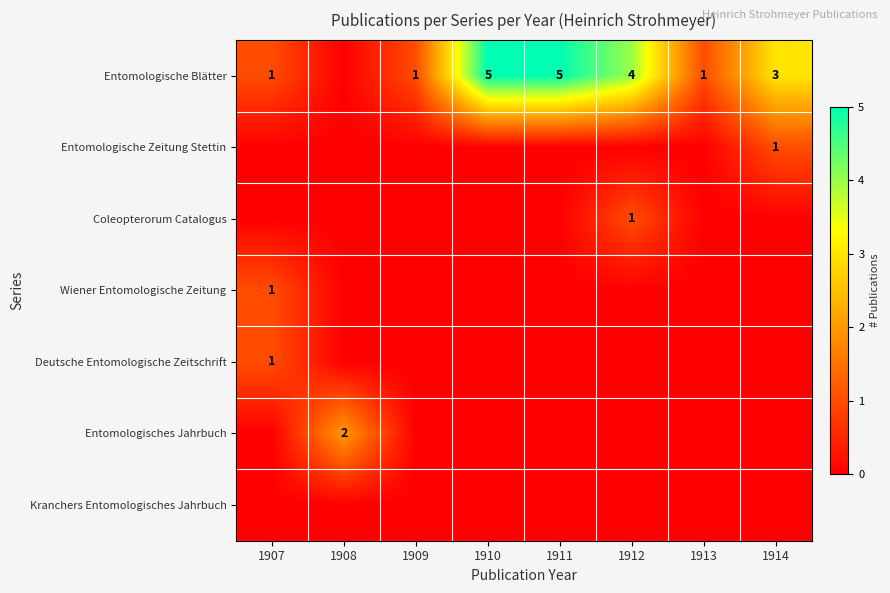

Is the value of Entomologisches Jahrbuch at 1907 greater than the value of Entomologische Zeitung Stettin at 1913?

No